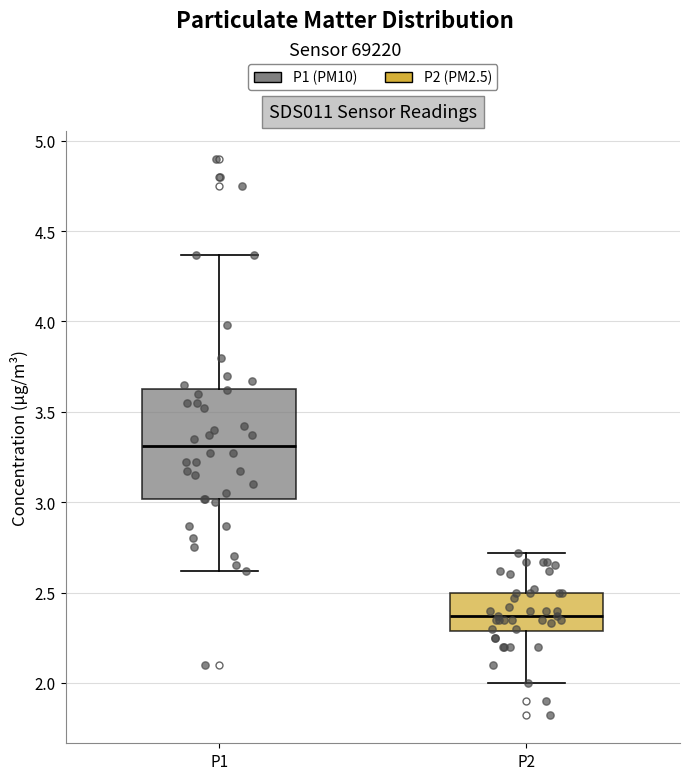

Which box has the highest median line?

P1